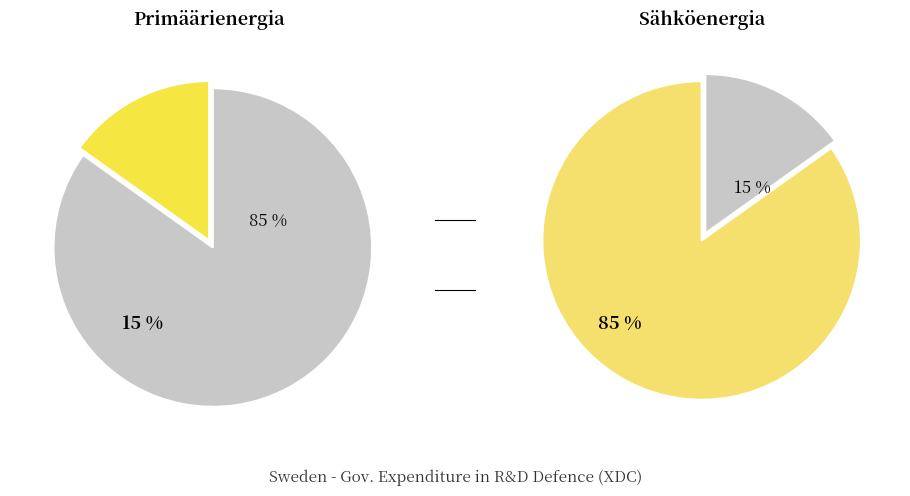

The 2002 slice represents 16% of the pie. True or false?

False